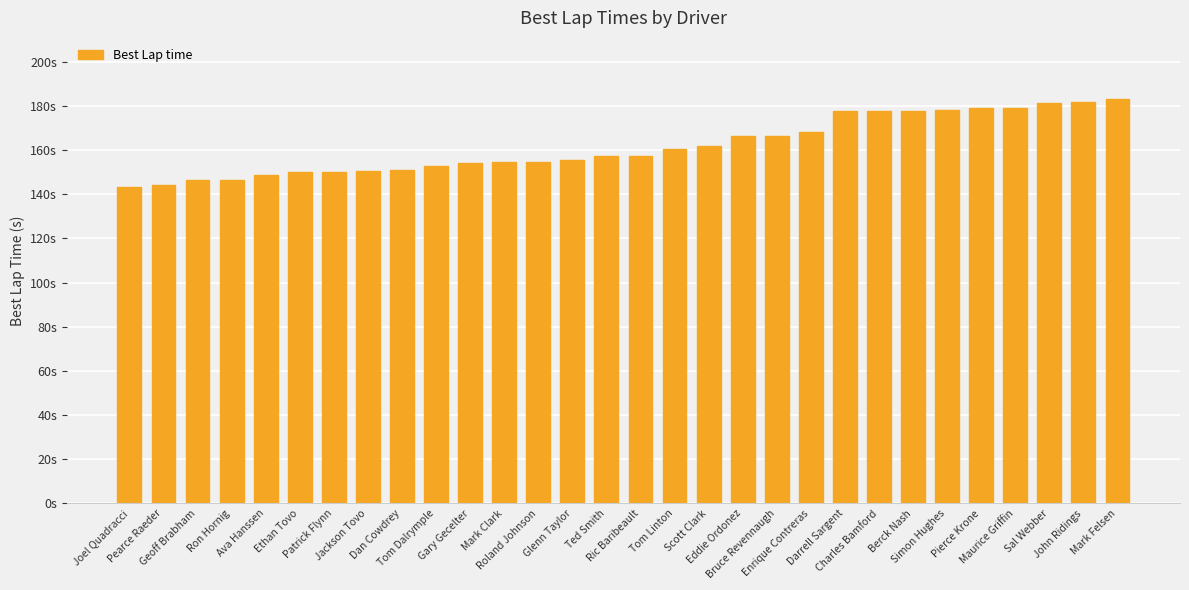

The chart shows a value of 154.8 at Roland Johnson. True or false?

True